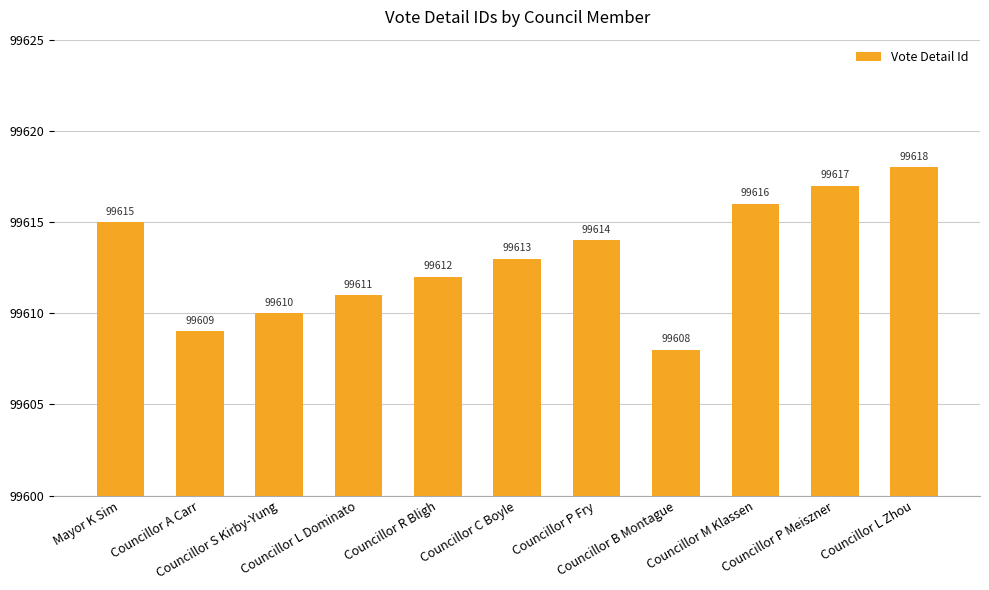

Reading right to left, extract all data points from this chart.

99618	99617	99616	99608	99614	99613	99612	99611	99610	99609	99615